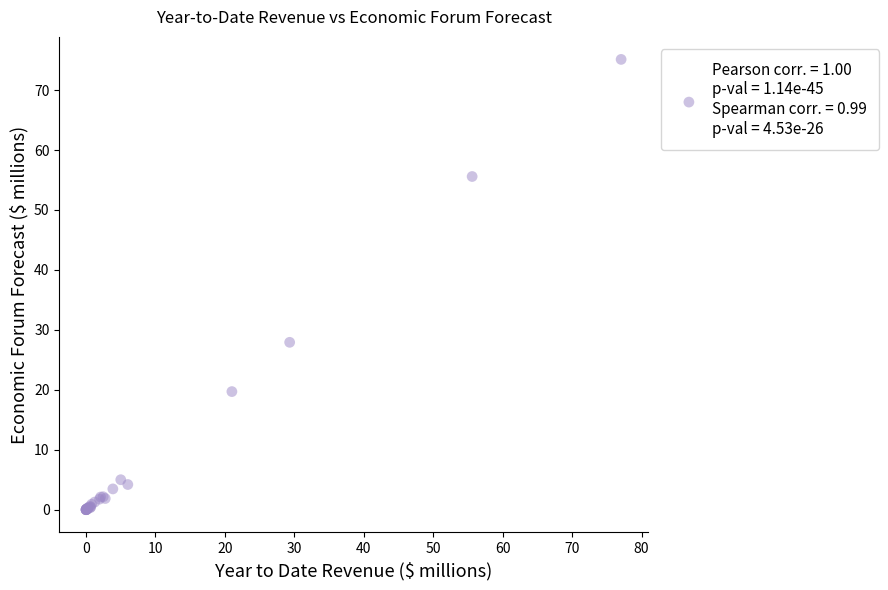

What Y value in the scatter plot is closest to 37?

27.9